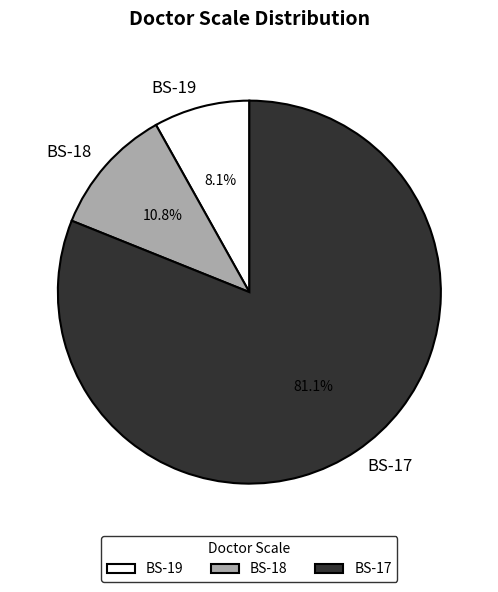

What is the ratio of the value at BS-18 to the value at BS-17?

0.1